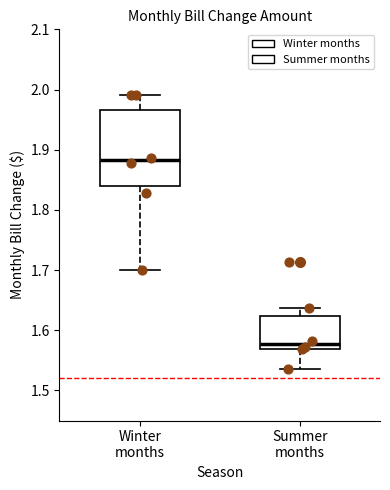

Reading left to right, transcribe this box plot: for each box, give where its median line is, the range the box spans, and where its two whiskers end, as read against the y-axis. The values are not printed on the chart, so give them approximately, as read against the axis.

Winter months: median 1.88, box 1.84 to 1.97, whiskers 1.70 to 1.99
Summer months: median 1.58, box 1.57 to 1.62, whiskers 1.54 to 1.64